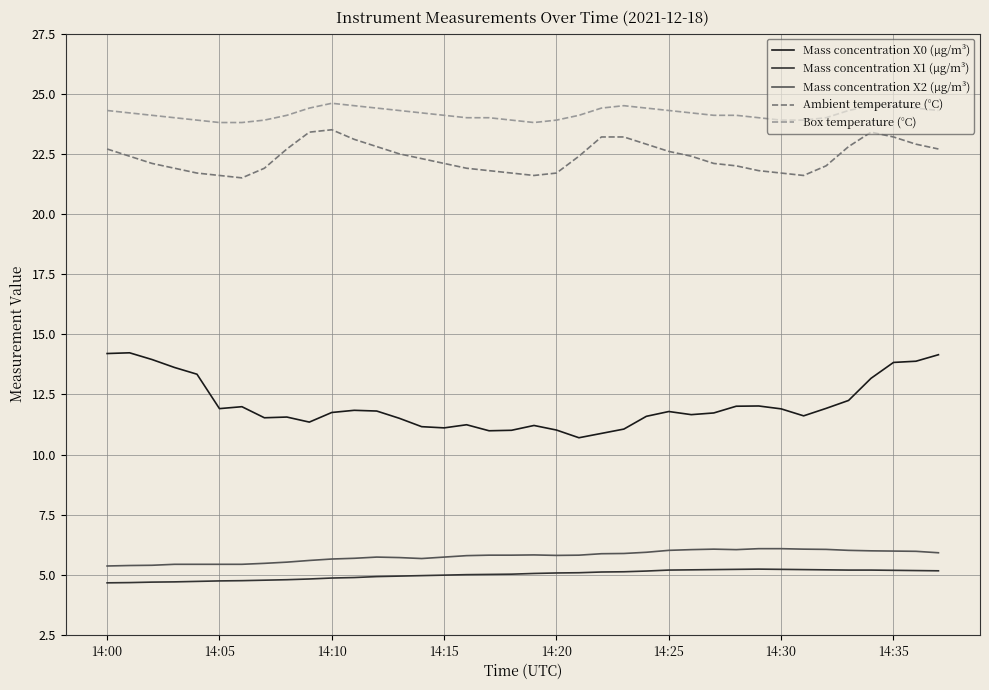

True or false: Mass concentration X0 (μg/m³) and Mass concentration X1 (μg/m³) intersect in this chart.

False